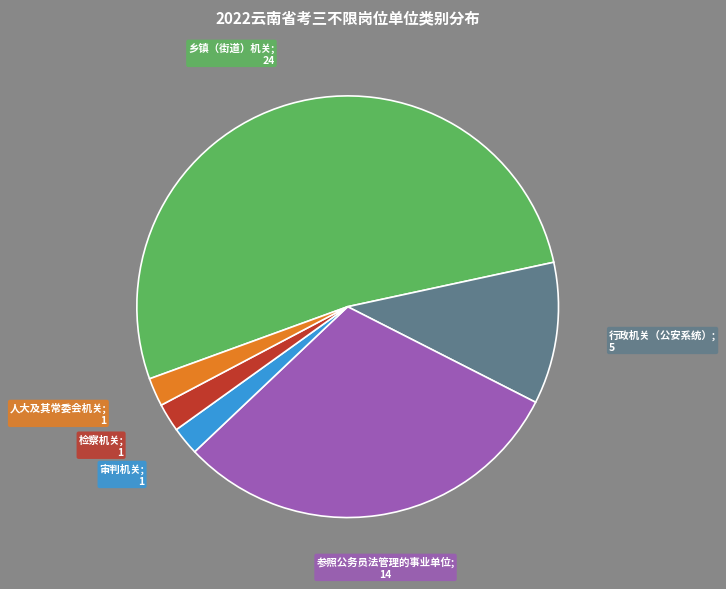

Count the number of slices in the pie.

6